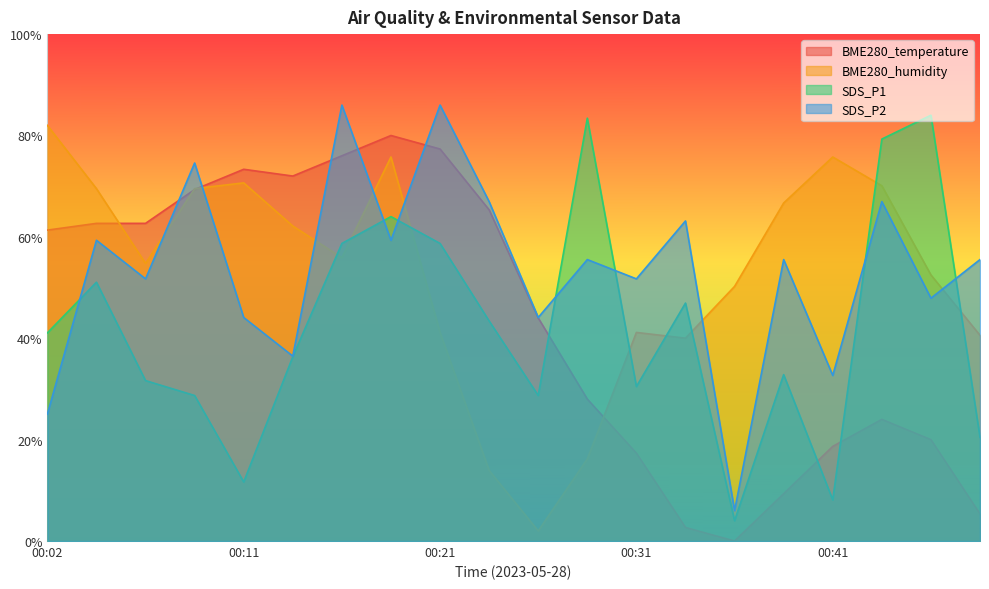

Reading left to right, transcribe all the data shown in this chart.

BME280_temperature: 00:02=61.3	00:04=62.7	00:06=62.7	00:09=69.3	00:11=73.3	00:14=72.0	00:16=76.0	00:19=80.0	00:21=77.3	00:24=65.3	00:26=44.0	00:29=28.0	00:31=17.3	00:34=2.7	00:36=0.0	00:39=9.3	00:41=18.7	00:44=24.0	00:46=20.0	00:49=5.3
BME280_humidity: 00:02=82.0	00:04=69.5	00:06=54.8	00:09=69.5	00:11=70.7	00:14=62.1	00:16=55.9	00:19=75.8	00:21=41.1	00:24=13.9	00:26=2.0	00:29=16.2	00:31=41.1	00:34=40.0	00:36=50.2	00:39=66.7	00:41=75.8	00:44=70.1	00:46=52.5	00:49=40.6
SDS_P1: 00:02=41.1	00:04=51.1	00:06=31.6	00:09=28.7	00:11=11.6	00:14=36.4	00:16=58.7	00:19=64.0	00:21=58.7	00:24=43.4	00:26=28.7	00:29=83.4	00:31=30.5	00:34=46.9	00:36=4.0	00:39=32.8	00:41=8.1	00:44=79.3	00:46=84.0	00:49=20.5
SDS_P2: 00:02=25.0	00:04=59.3	00:06=51.7	00:09=74.6	00:11=44.1	00:14=36.5	00:16=86.0	00:19=59.3	00:21=86.0	00:24=67.0	00:26=44.1	00:29=55.5	00:31=51.7	00:34=63.1	00:36=6.0	00:39=55.5	00:41=32.7	00:44=67.0	00:46=47.9	00:49=55.5